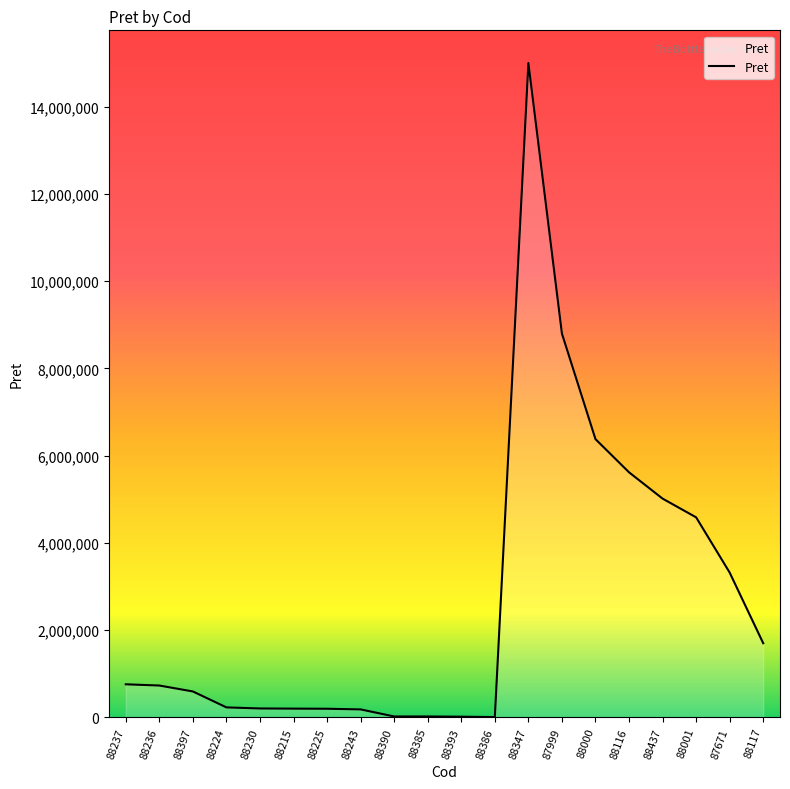

What is the difference between the values at 88243 and 88347?

14822100.0